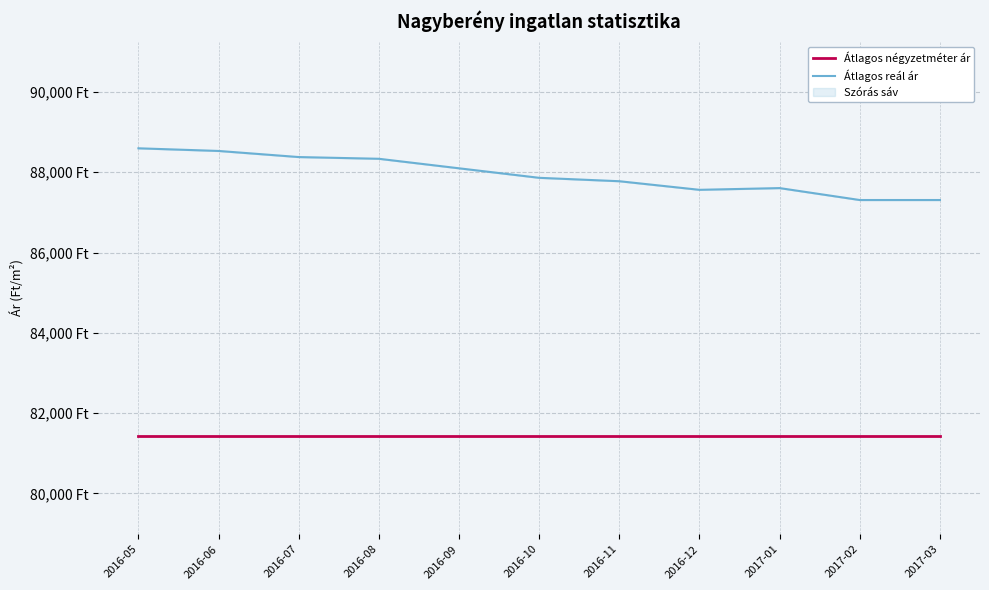

Rank the series by their maximum value, from highest to lowest.

Átlagos reál ár, Átlagos négyzetméter ár